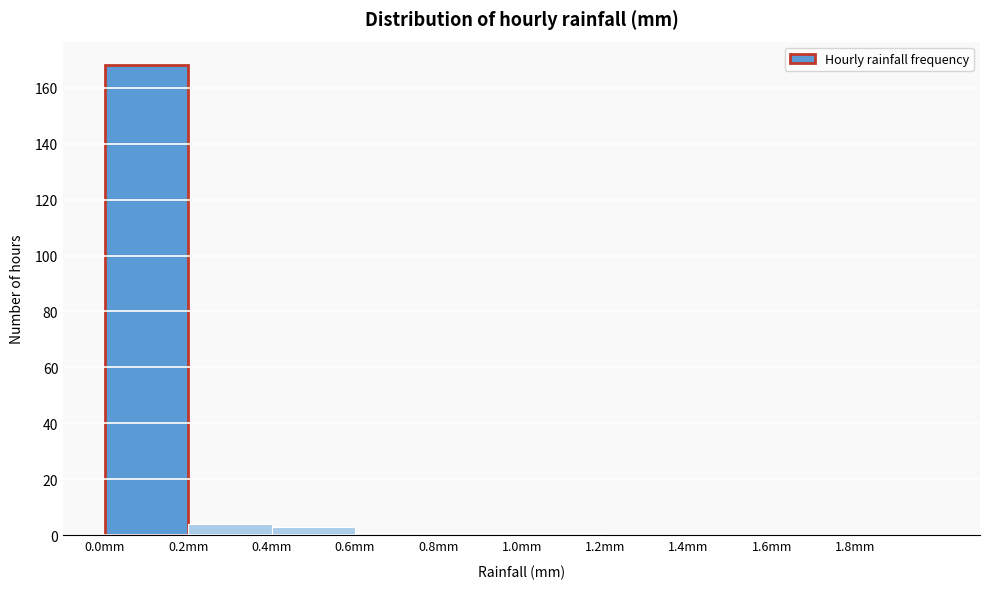

Reading left to right, list every bar in this chart as the range it spans on the x-axis followed by its height. The values are not printed on the chart, so give them approximately, as read against the axis.

0.0 to 0.2: 168
0.2 to 0.4: 4
0.4 to 0.6: 4
0.6 to 0.8: under 2
0.8 to 1.0: under 2
1.0 to 1.2: under 2
1.2 to 1.4: 0
1.4 to 1.6: 0
1.6 to 1.8: 0
1.8 to 2.0: 0